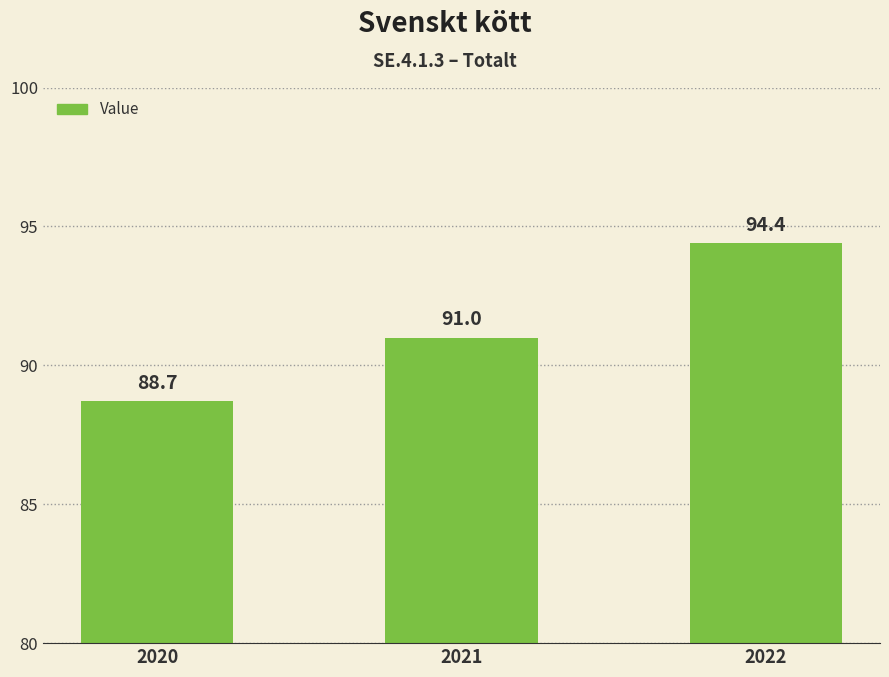

Which label corresponds to the largest value in the chart?

2022